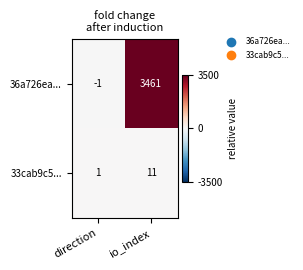

Which series has the largest total across all categories?

36a726ea...